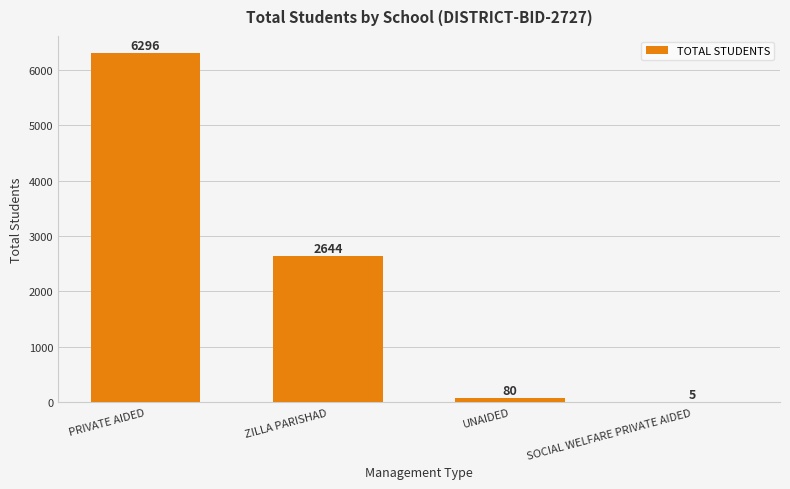

What is the greatest value displayed?

6296